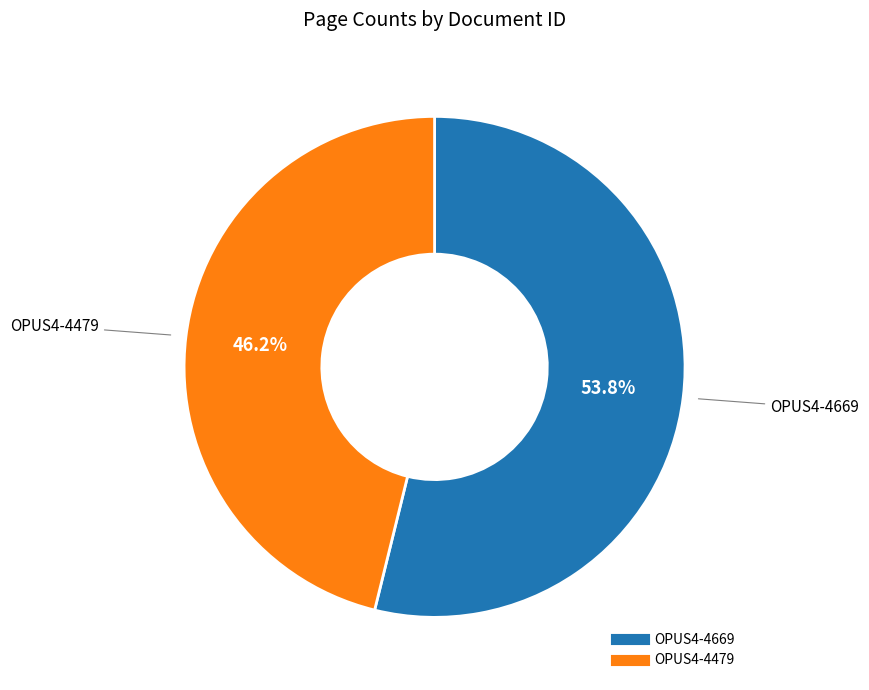

Is OPUS4-4669 the majority of the pie?

Yes